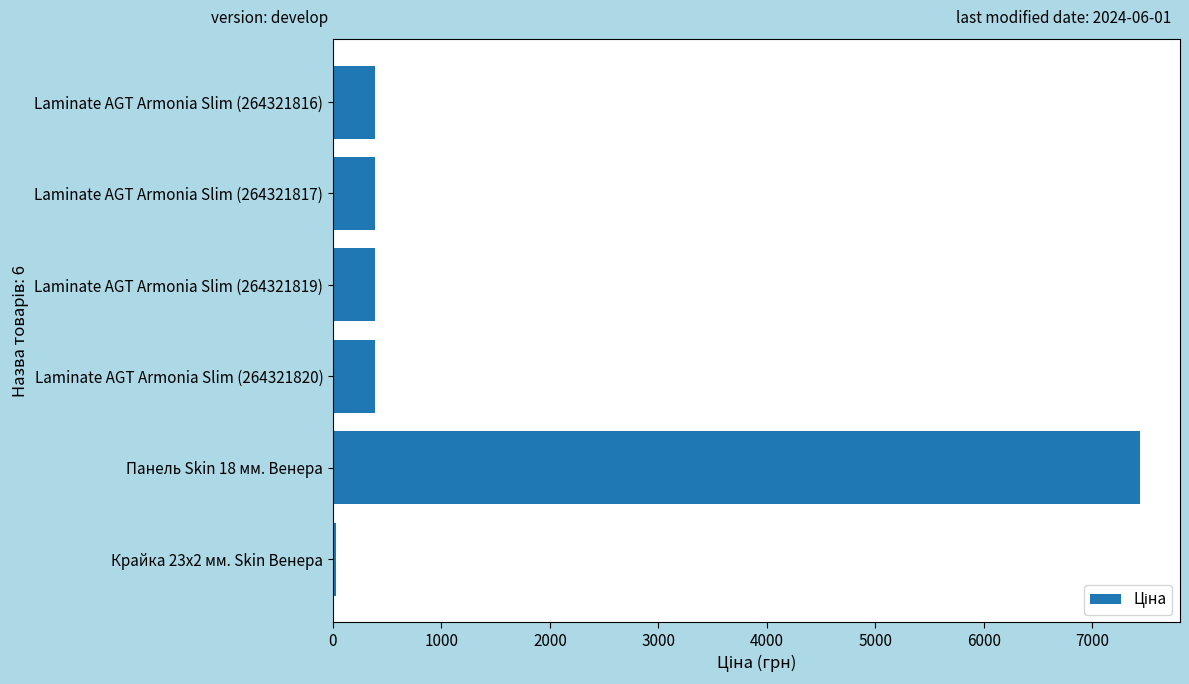

Is it true that the value at Laminate AGT Armonia Slim (264321817) is 659.5?

False